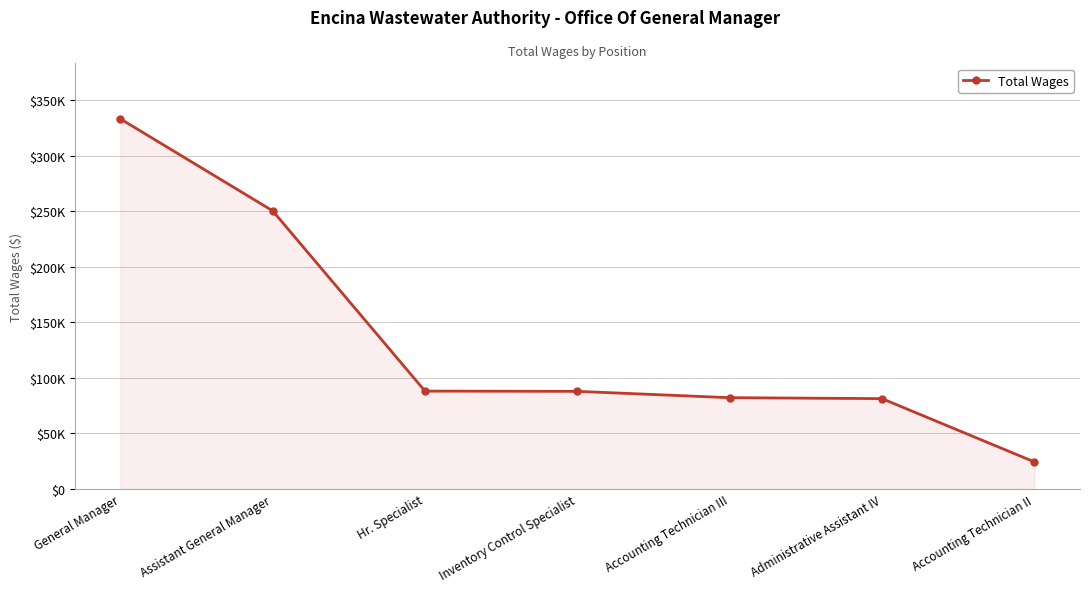

At which label is the value closest to 178876?

Assistant General Manager